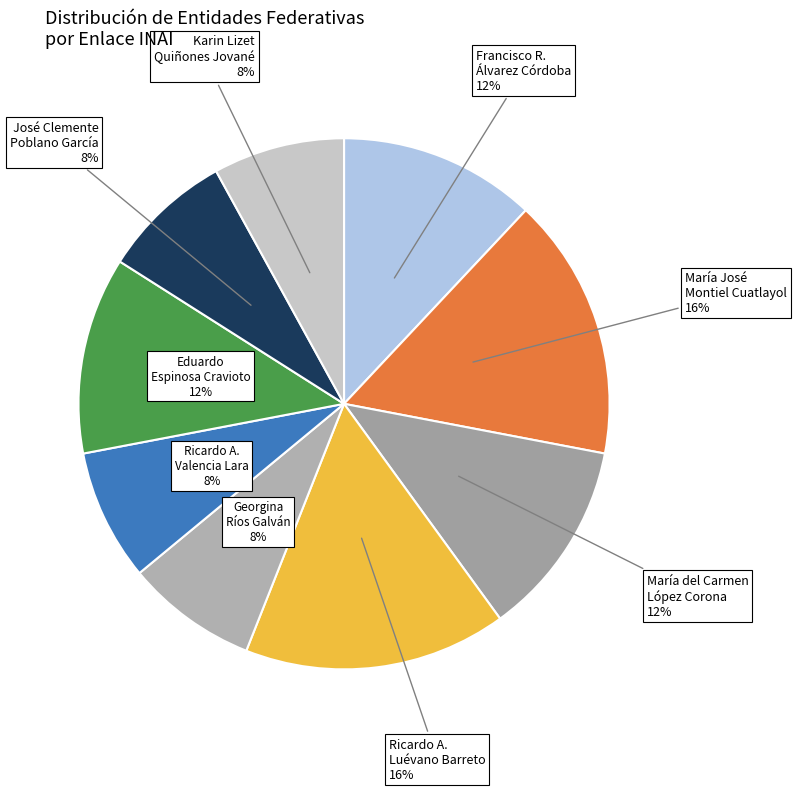

How many slices are in this pie chart?

9